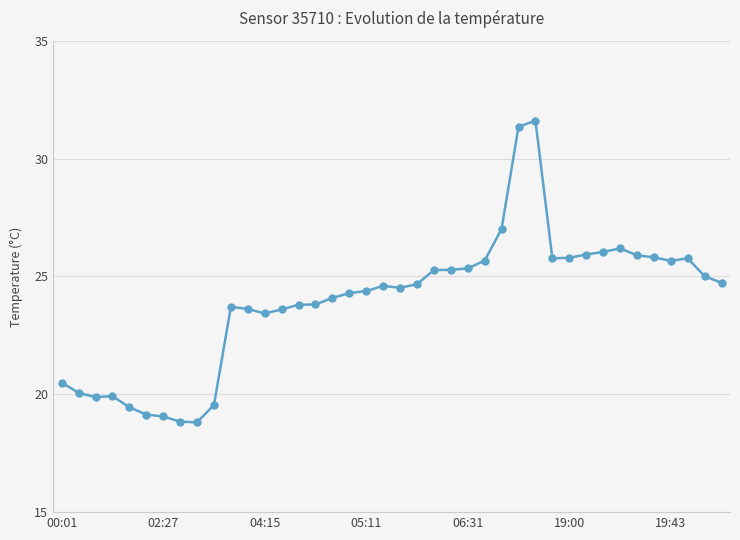

What is the minimum value shown in the chart?

18.8